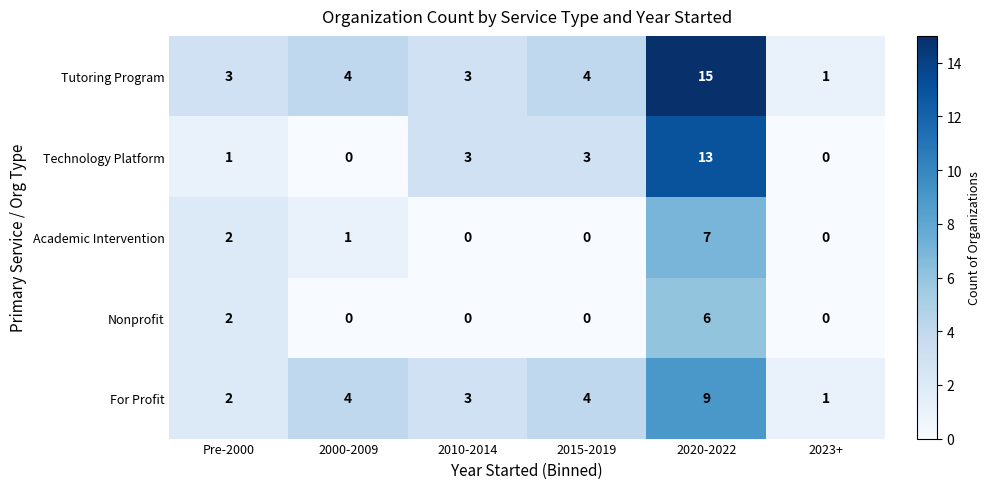

Which series has the largest total across all categories?

Tutoring Program